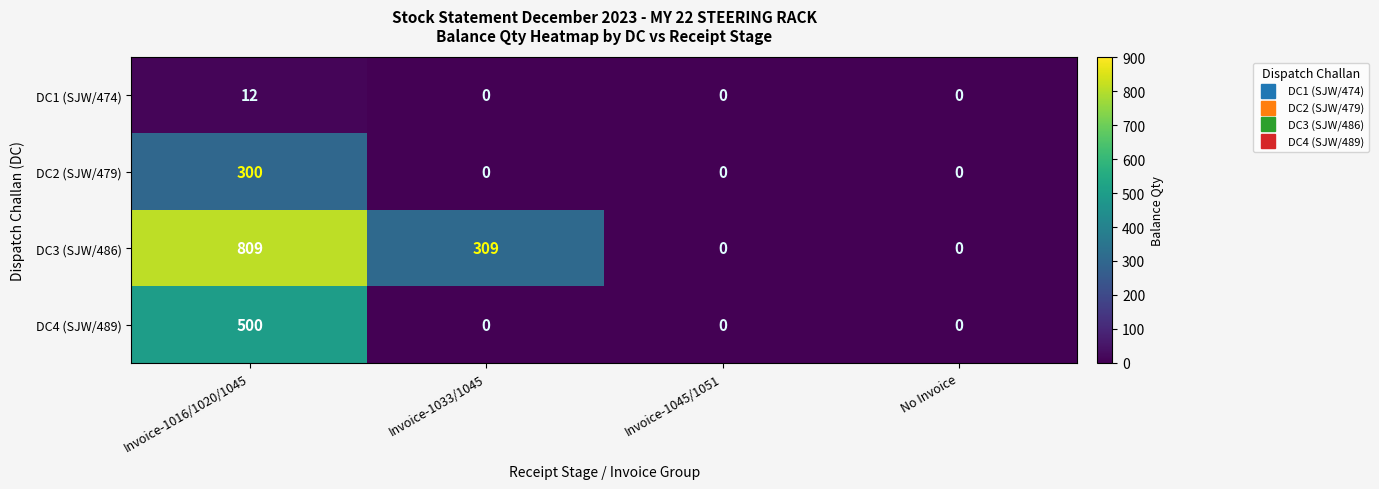

True or false: DC3 (SJW/486) has a value of 300 at Invoice-1045/1051.

False